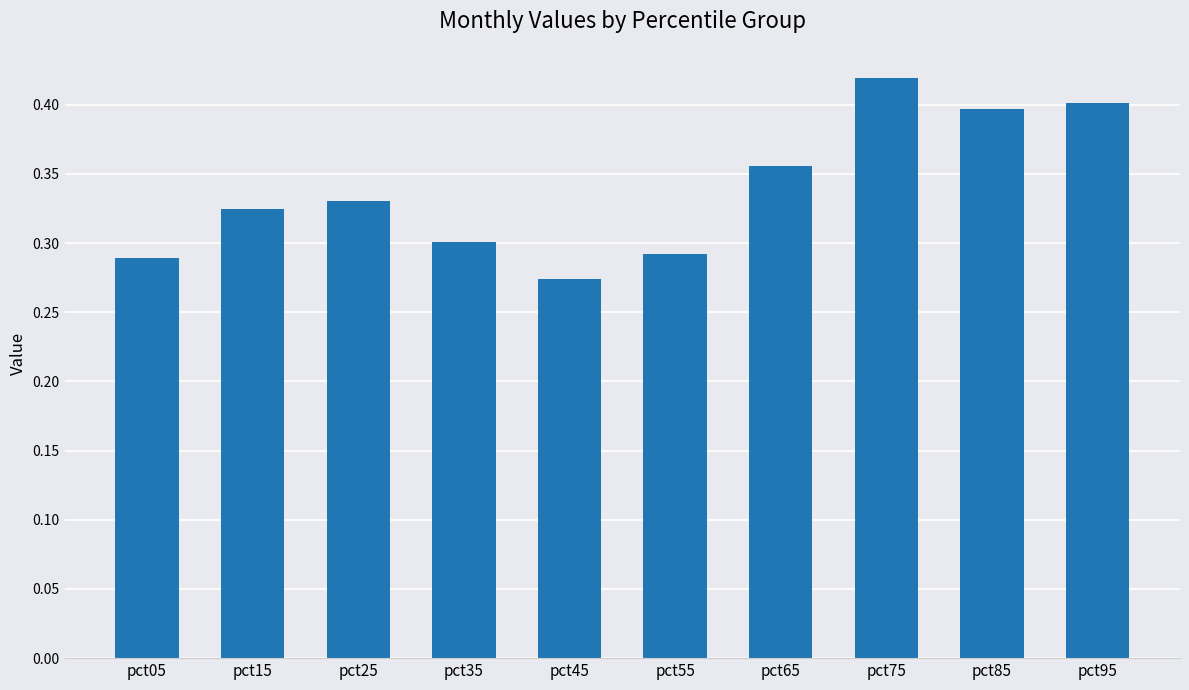

Which category has the lowest value across all series?

pct45